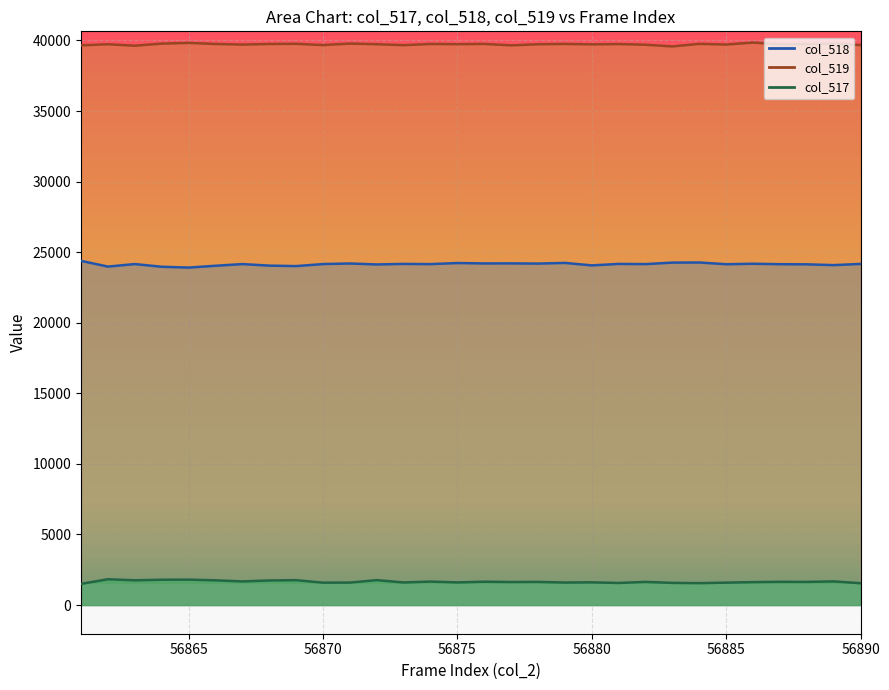

Which has a higher value, 56864 or 56870?

56870